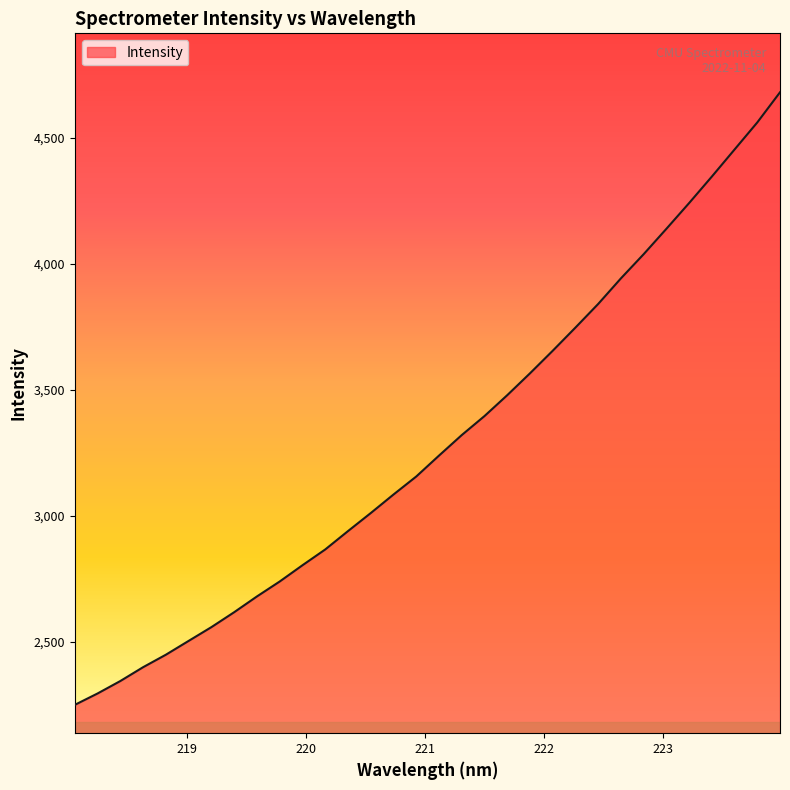

How many series are shown in this chart?

1